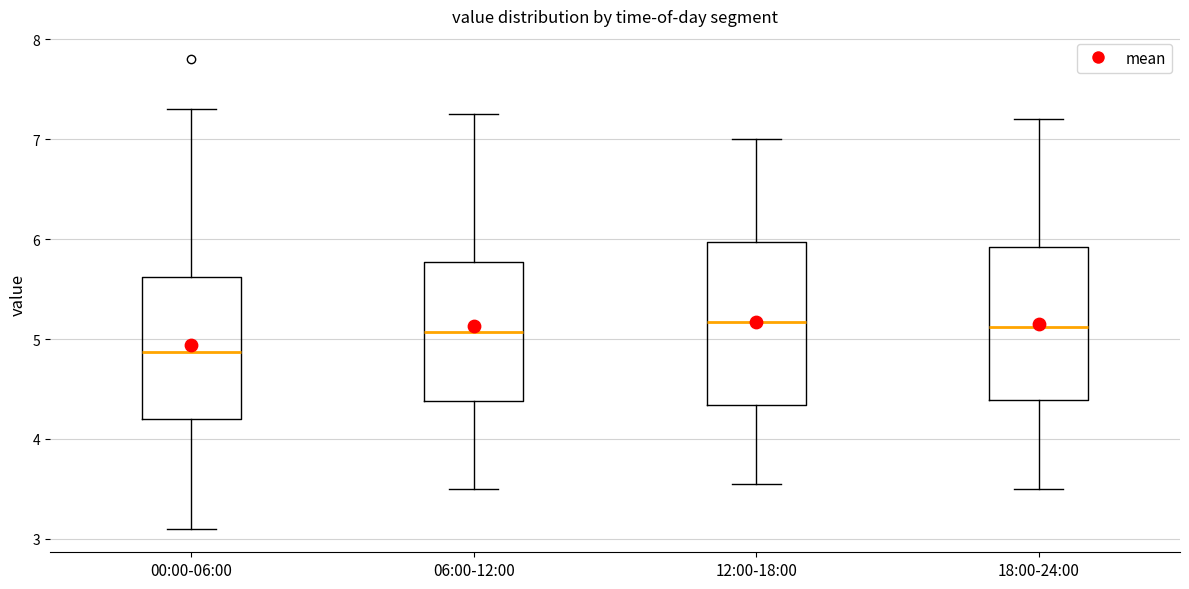

Reading left to right, read every box against the y-axis: the position of its median line, the range the box covers, and the ends of its whiskers. The values are not printed on the chart, so give them approximately, as read against the axis.

00:00-06:00: median 4.9, box 4.2 to 5.6, whiskers 3.1 to 7.3
06:00-12:00: median 5.1, box 4.4 to 5.8, whiskers 3.5 to 7.3
12:00-18:00: median 5.2, box 4.3 to 6.0, whiskers 3.6 to 7.0
18:00-24:00: median 5.1, box 4.4 to 5.9, whiskers 3.5 to 7.2